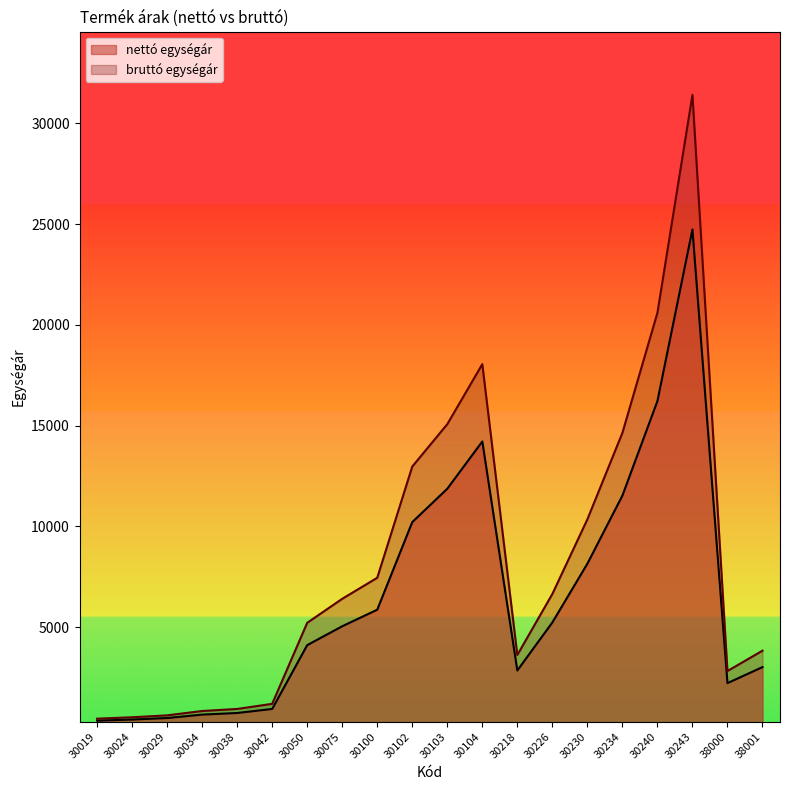

At which category does bruttó egységár reach its first local peak?

30104